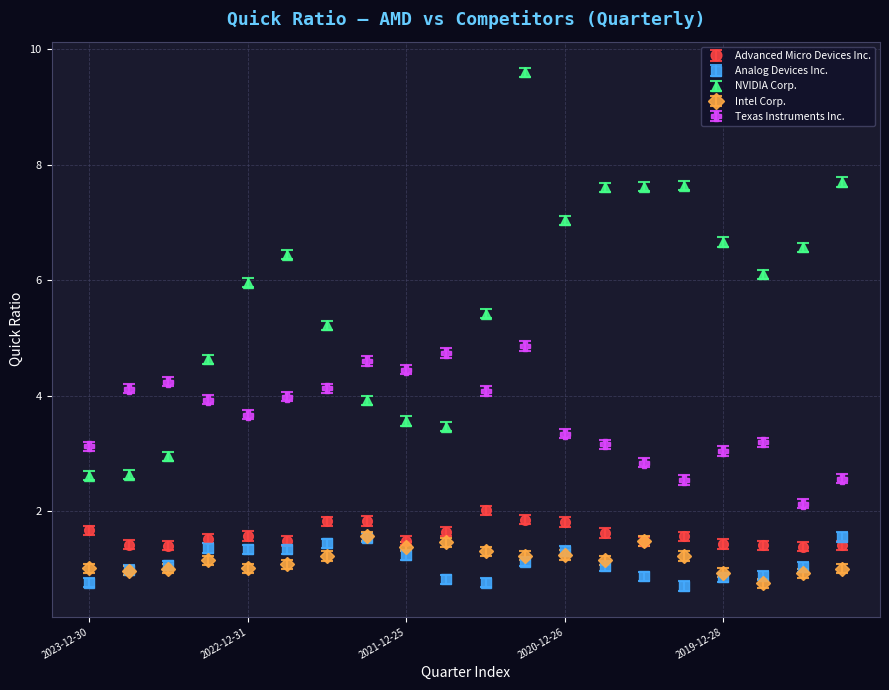

Which series has the largest total across all categories?

NVIDIA Corp.